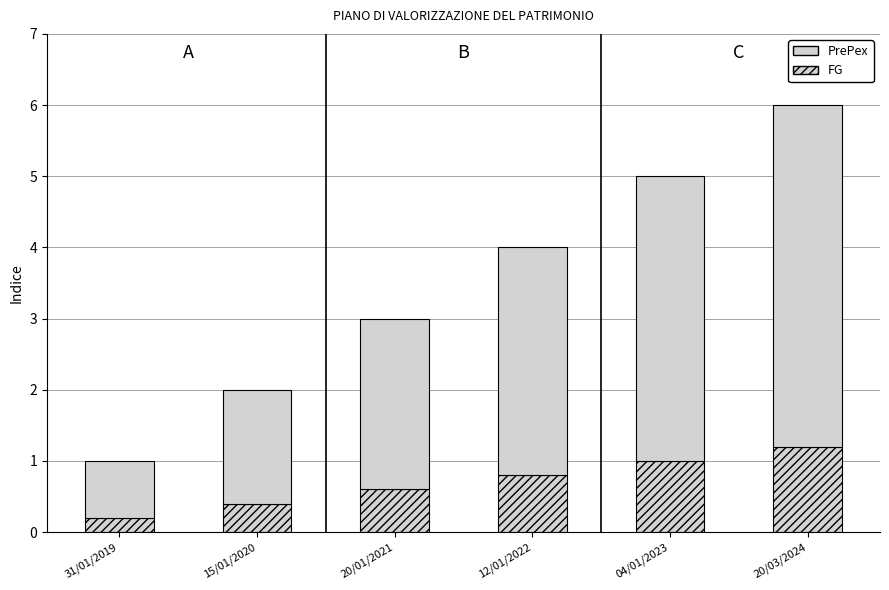

How many bars are there in total?

6